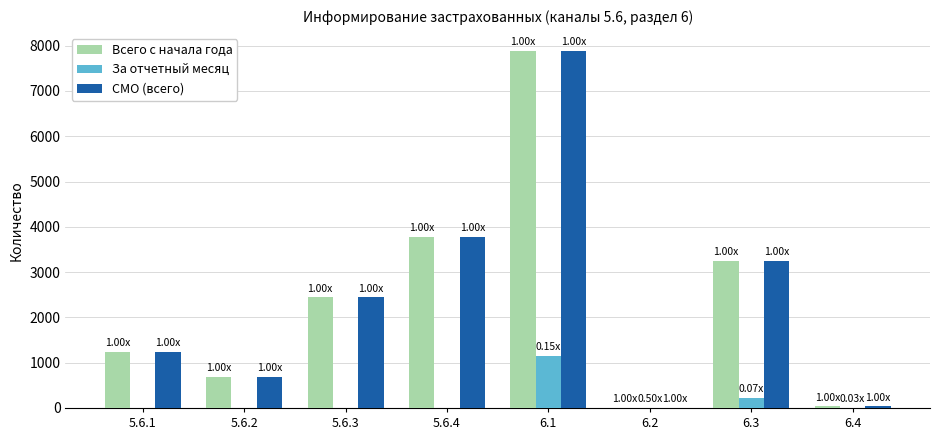

At which category is the sum across all series the highest?

6.1